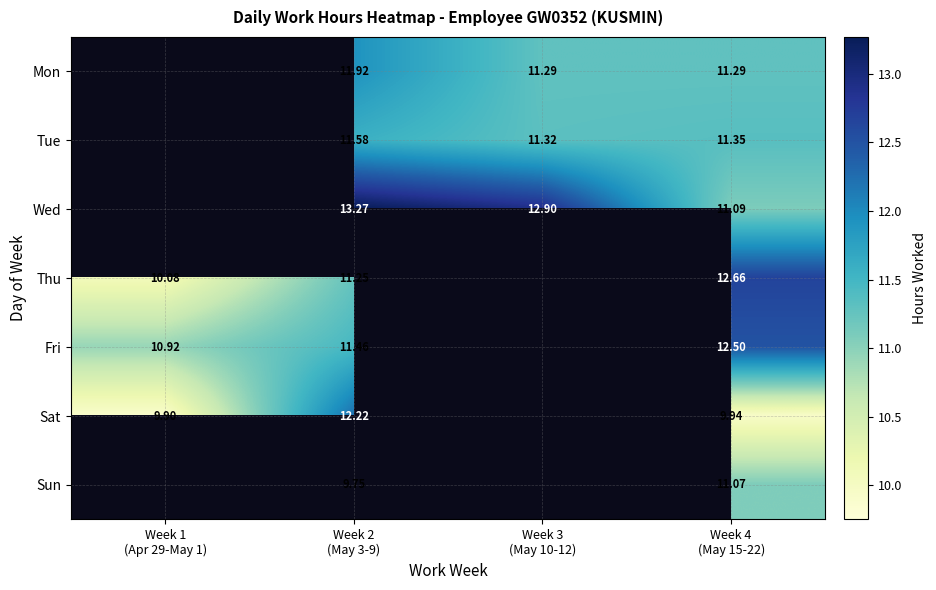

At which category does the chart reach its minimum across all series?

Week 2
(May 3-9)